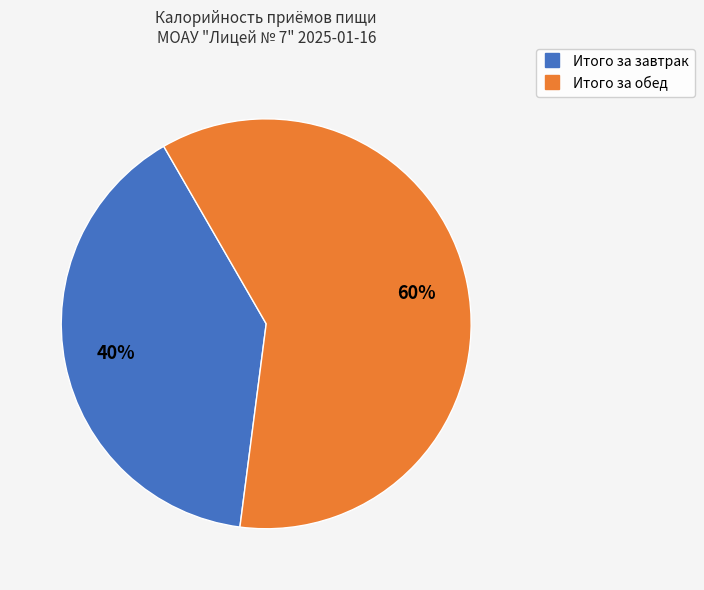

Combined, do Итого за завтрак and Итого за обед account for over 50%?

Yes